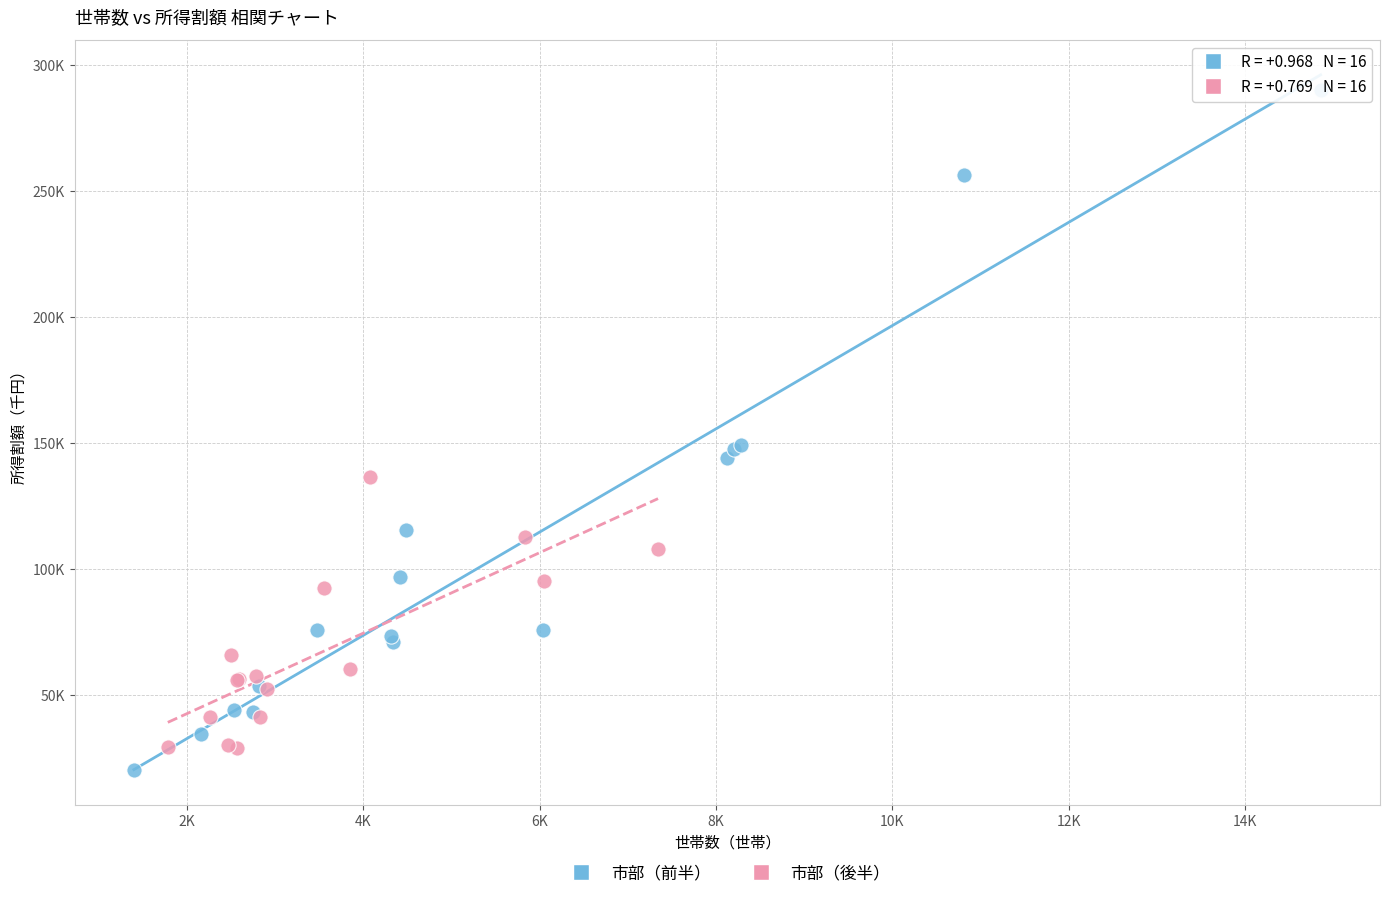

Which series contains the highest Y value?

市部（前半）